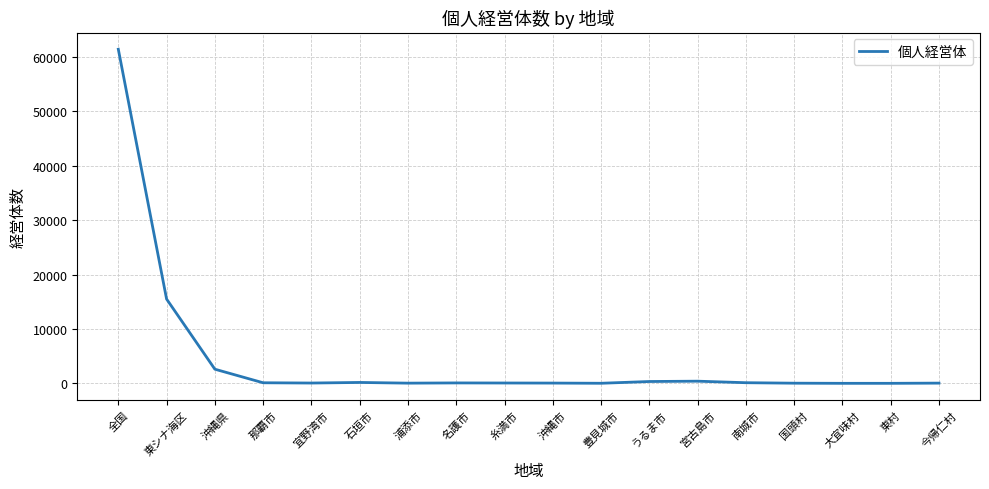

How many series are shown in this chart?

1